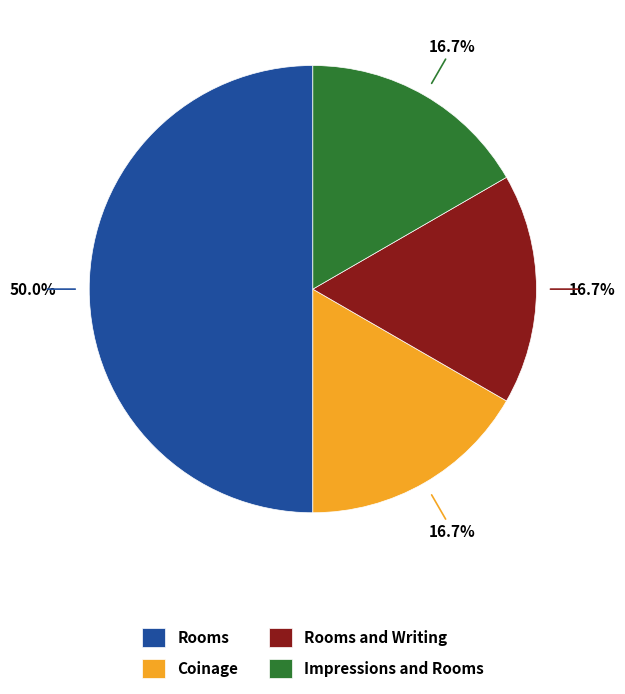

Does Coinage account for over 50% of the chart?

No